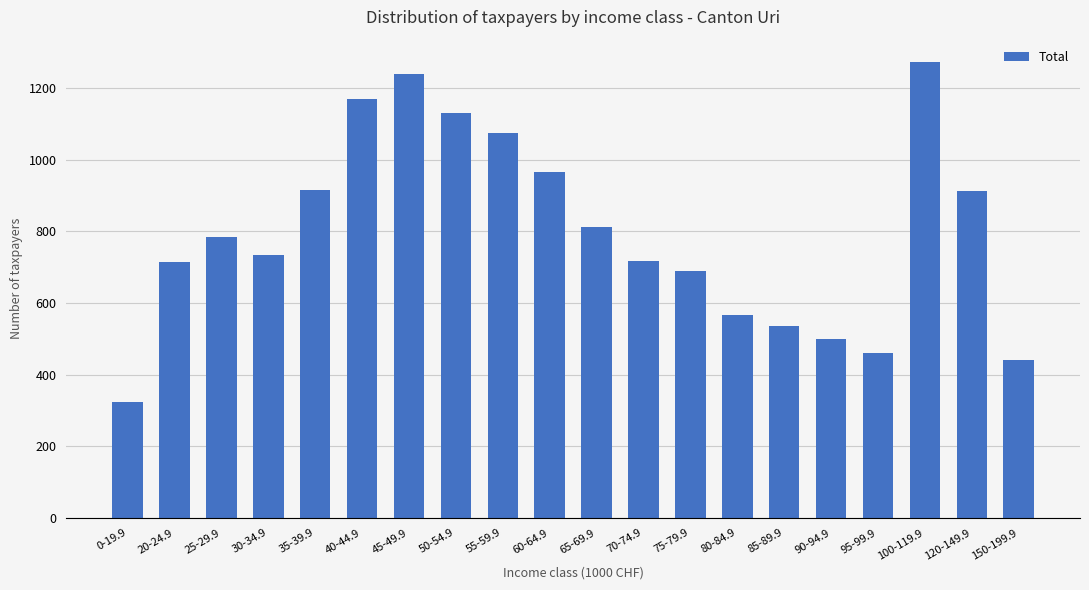

Count the number of categories in the chart.

20